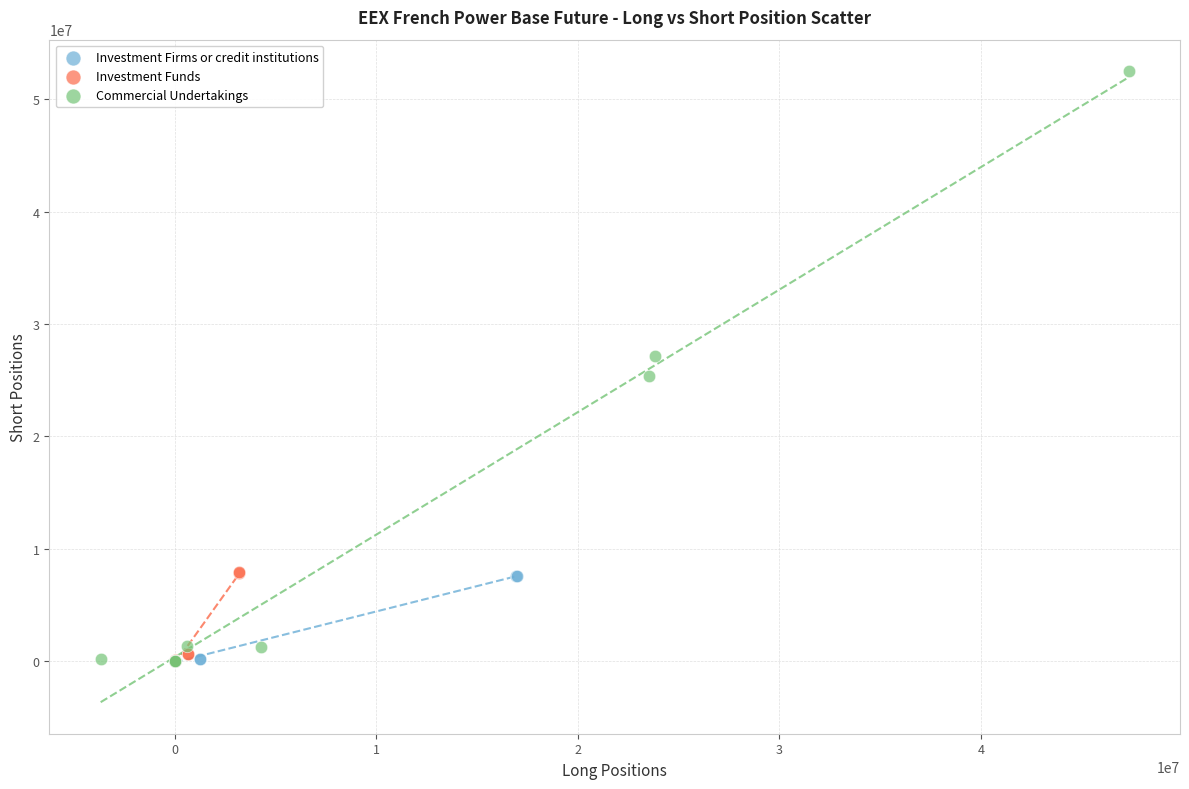

Which series has the widest spread of Y values?

Commercial Undertakings